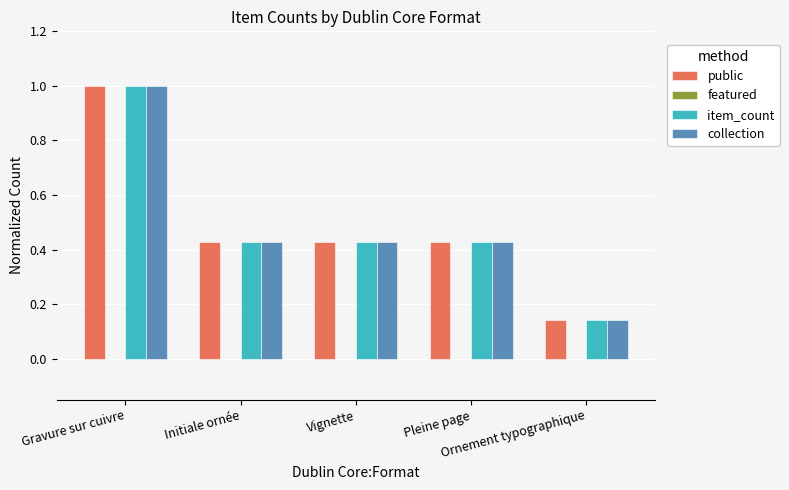

What is the difference between the maximum and minimum values in the public series?

0.9